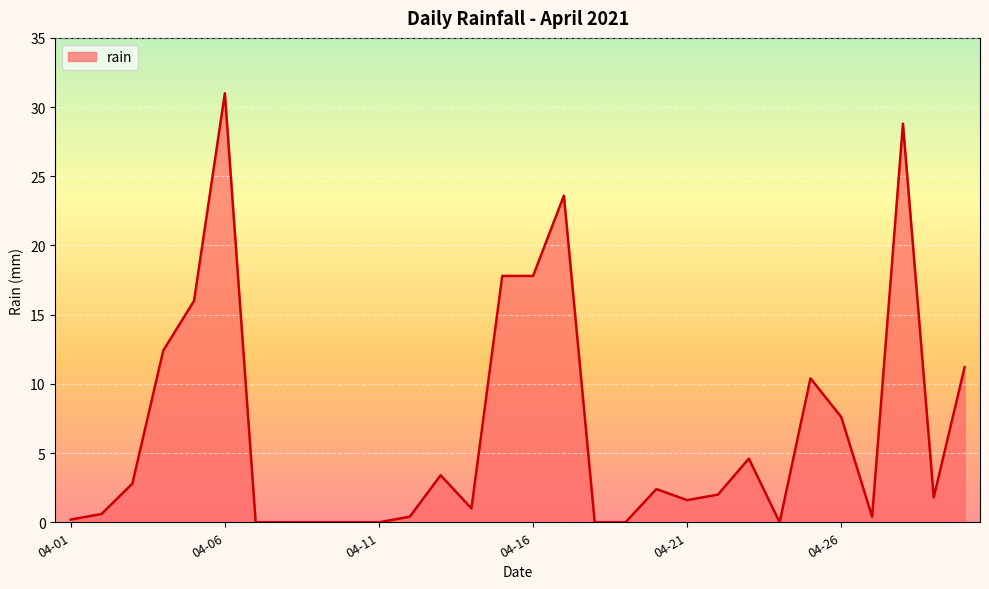

What is the difference between the maximum and minimum values?

31.0